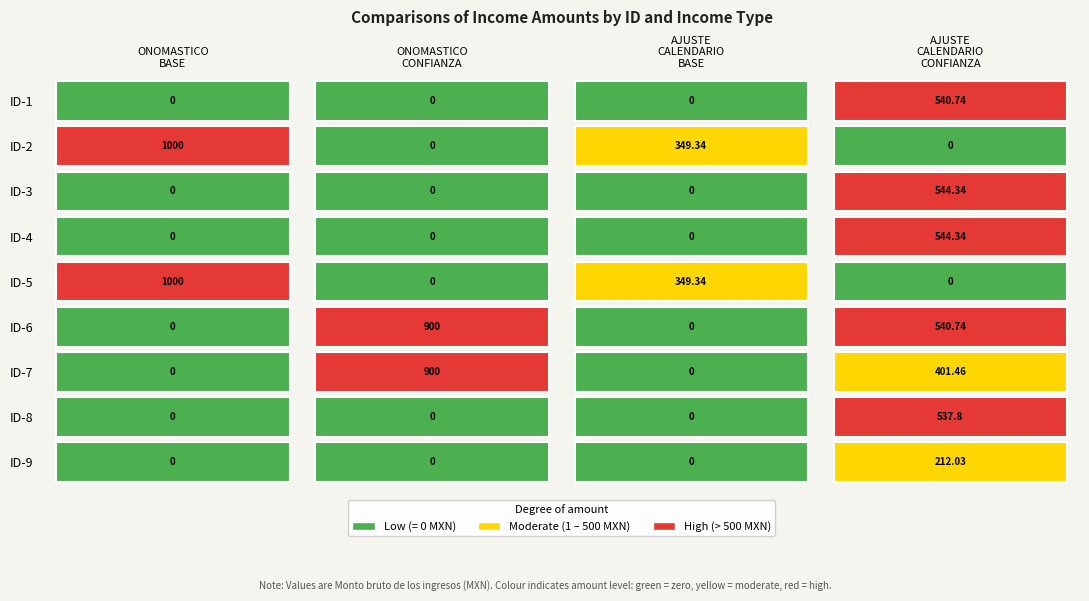

True or false: ONOMASTICO BASE has a value of -582.6 at ID-4.

False